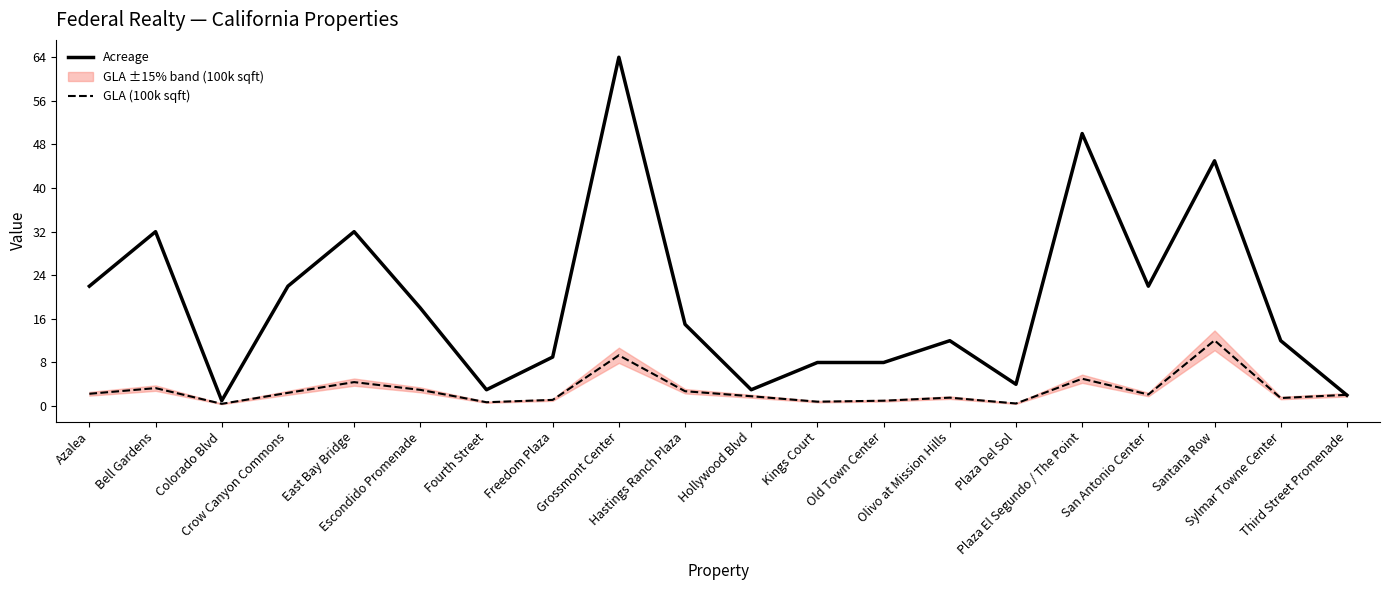

Which series has the widest spread of values?

Acreage